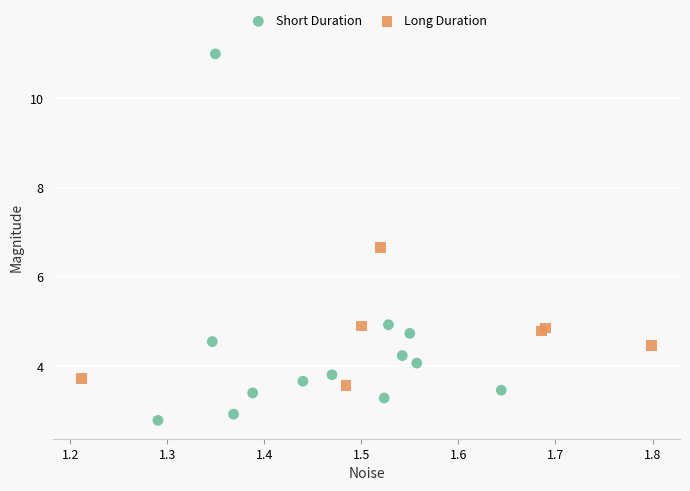

Which series contains the lowest Y value?

Short Duration